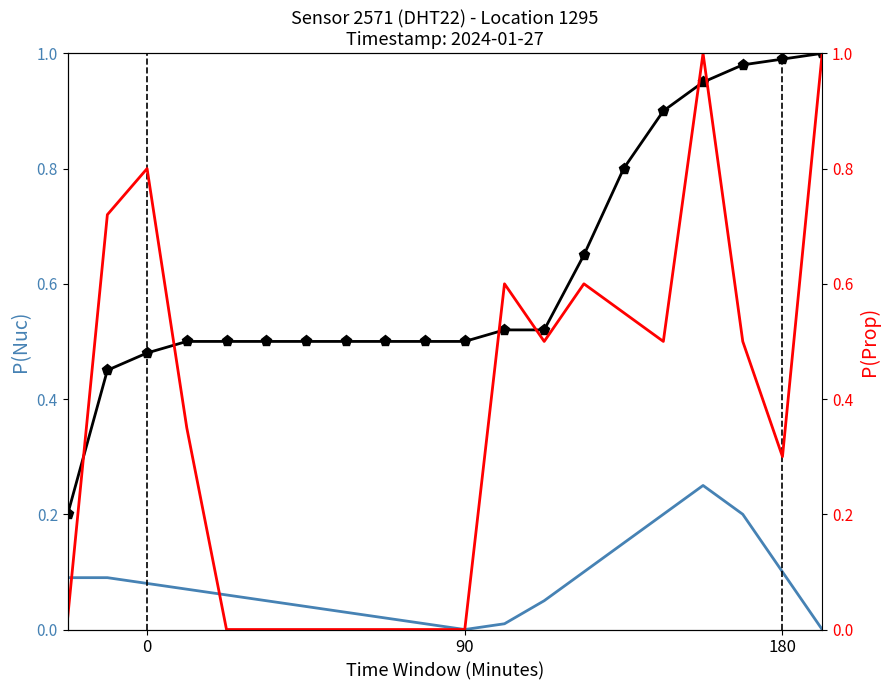

Which series has the largest total across all categories?

temperature (cumulative)